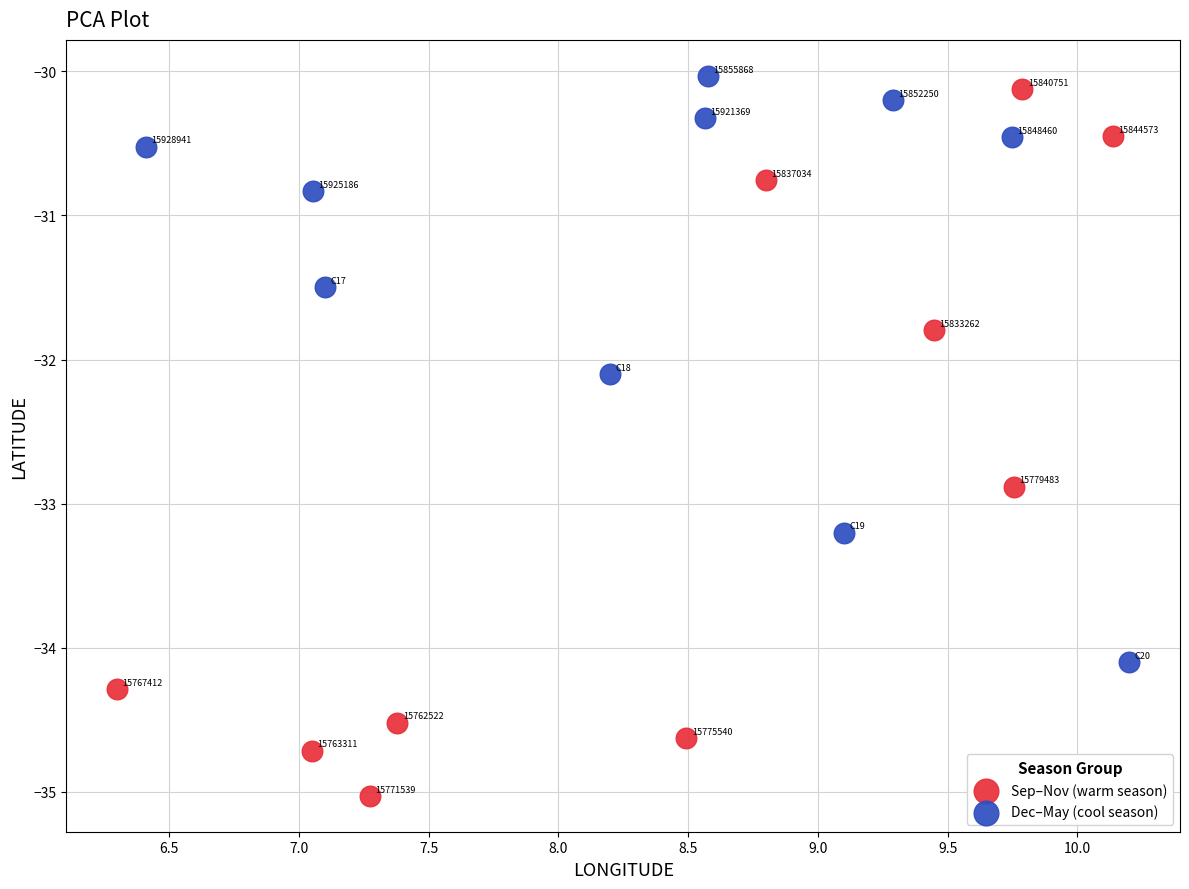

What are all the series names shown in the legend?

Sep–Nov (warm season), Dec–May (cool season)